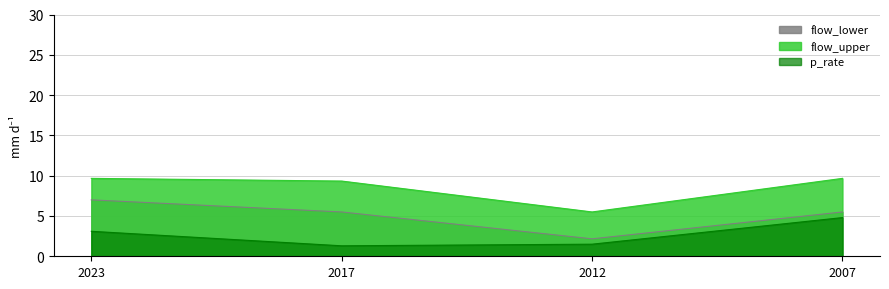

What is the value of the flow_upper point at the 1st from the left?

9.7